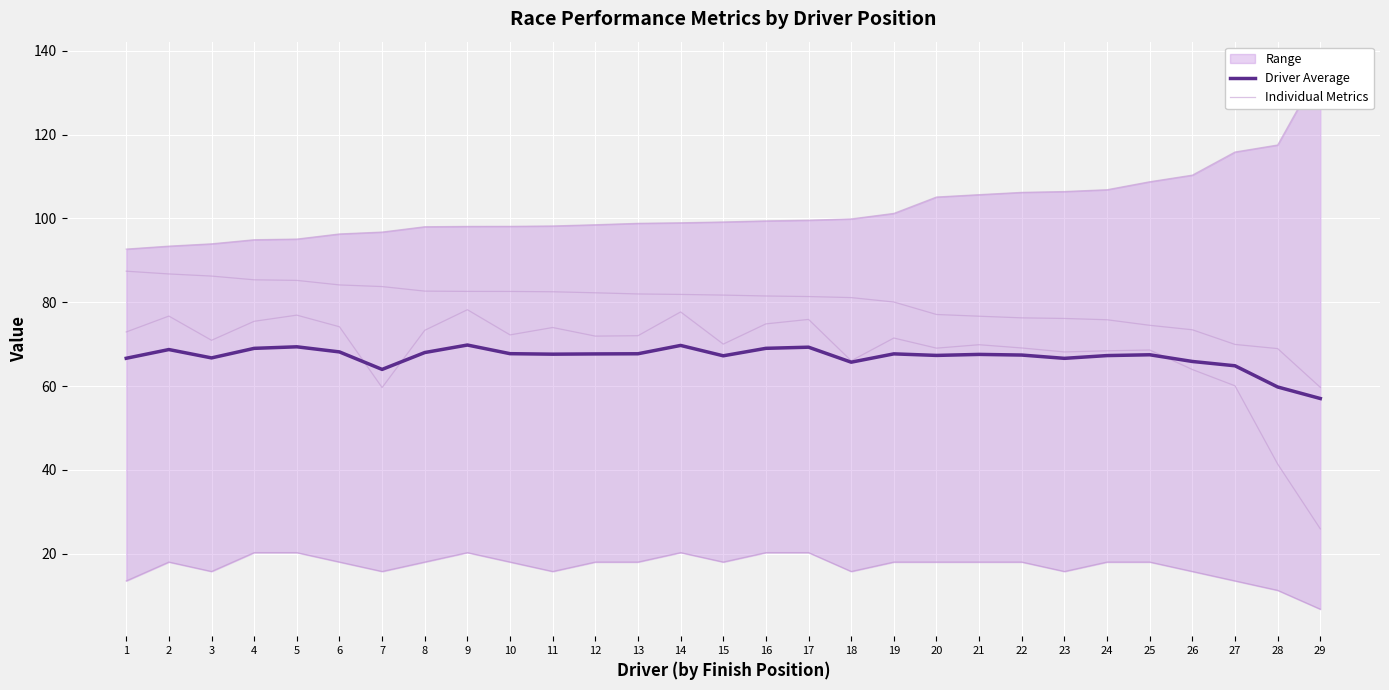

What value does the Best Lap time series have at 10?

98.1